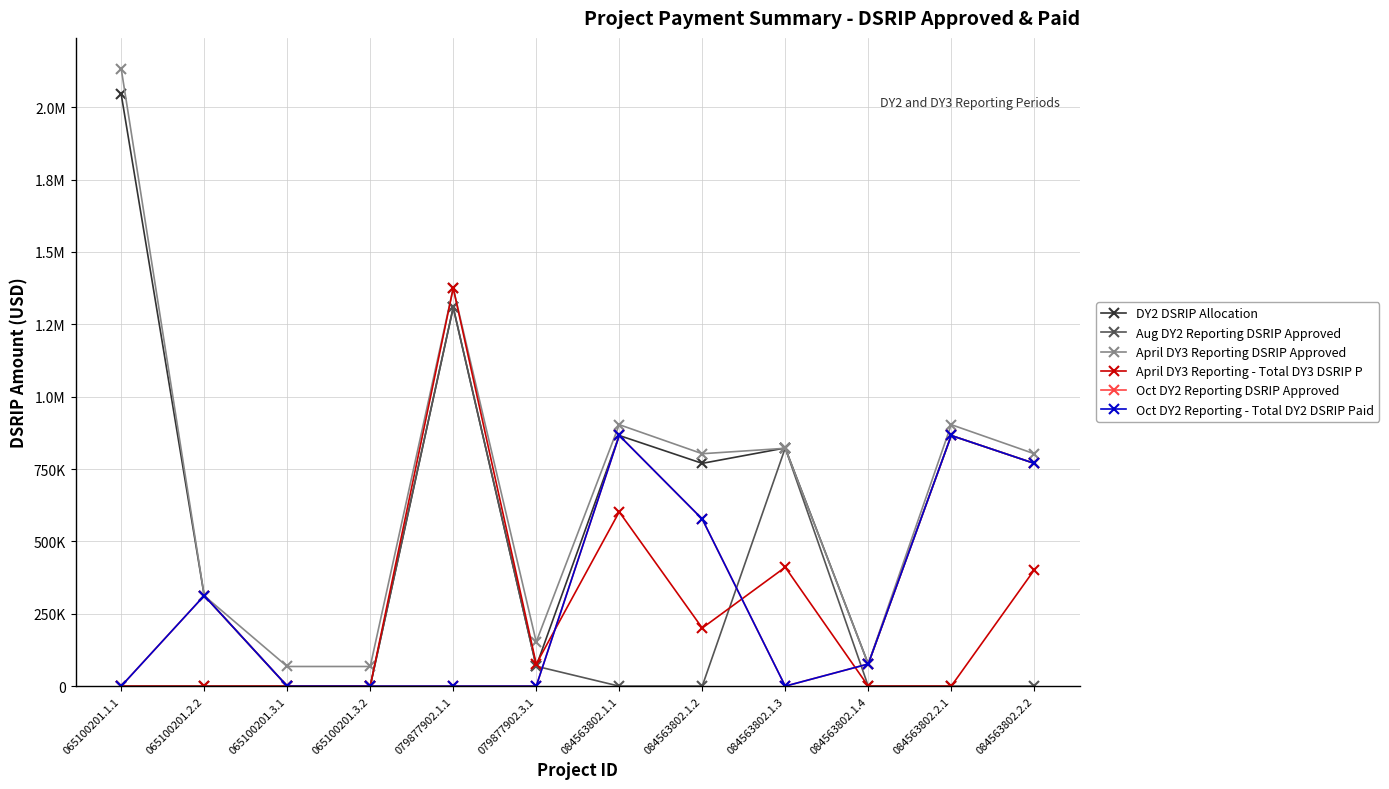

Reading left to right, extract all data points from this chart.

DY2 DSRIP Allocation: 065100201.1.1=2044435.0	065100201.2.2=312789.3	065100201.3.1=0.0	065100201.3.2=0.0	079877902.1.1=1308212.4	079877902.3.1=68853.3	084563802.1.1=865879.0	084563802.1.2=769670.0	084563802.1.3=822765.0	084563802.1.4=76532.0	084563802.2.1=865879.0	084563802.2.2=769670.0
Aug DY2 Reporting DSRIP Approved: 065100201.1.1=0.0	065100201.2.2=0.0	065100201.3.1=0.0	065100201.3.2=0.0	079877902.1.1=1308212.4	079877902.3.1=68853.3	084563802.1.1=0.0	084563802.1.2=0.0	084563802.1.3=822765.0	084563802.1.4=0.0	084563802.2.1=0.0	084563802.2.2=0.0
April DY3 Reporting DSRIP Approved: 065100201.1.1=2132791.0	065100201.2.2=312372.0	065100201.3.1=67921.0	065100201.3.2=67921.0	079877902.1.1=1375222.6	079877902.3.1=152802.5	084563802.1.1=903300.0	084563802.1.2=802933.0	084563802.1.3=821663.7	084563802.1.4=76428.0	084563802.2.1=903300.0	084563802.2.2=802933.0
April DY3 Reporting - Total DY3 DSRIP P: 065100201.1.1=0.0	065100201.2.2=0.0	065100201.3.1=0.0	065100201.3.2=0.0	079877902.1.1=1375222.6	079877902.3.1=76401.3	084563802.1.1=602200.0	084563802.1.2=200733.2	084563802.1.3=410831.9	084563802.1.4=0.0	084563802.2.1=0.0	084563802.2.2=401466.5
Oct DY2 Reporting DSRIP Approved: 065100201.1.1=0.0	065100201.2.2=312789.3	065100201.3.1=0.0	065100201.3.2=0.0	079877902.1.1=0.0	079877902.3.1=0.0	084563802.1.1=865879.0	084563802.1.2=577252.5	084563802.1.3=0.0	084563802.1.4=76532.0	084563802.2.1=865879.0	084563802.2.2=769670.0
Oct DY2 Reporting - Total DY2 DSRIP Paid: 065100201.1.1=0.0	065100201.2.2=312789.3	065100201.3.1=0.0	065100201.3.2=0.0	079877902.1.1=0.0	079877902.3.1=0.0	084563802.1.1=865879.0	084563802.1.2=577252.5	084563802.1.3=0.0	084563802.1.4=76532.0	084563802.2.1=865879.0	084563802.2.2=769670.0